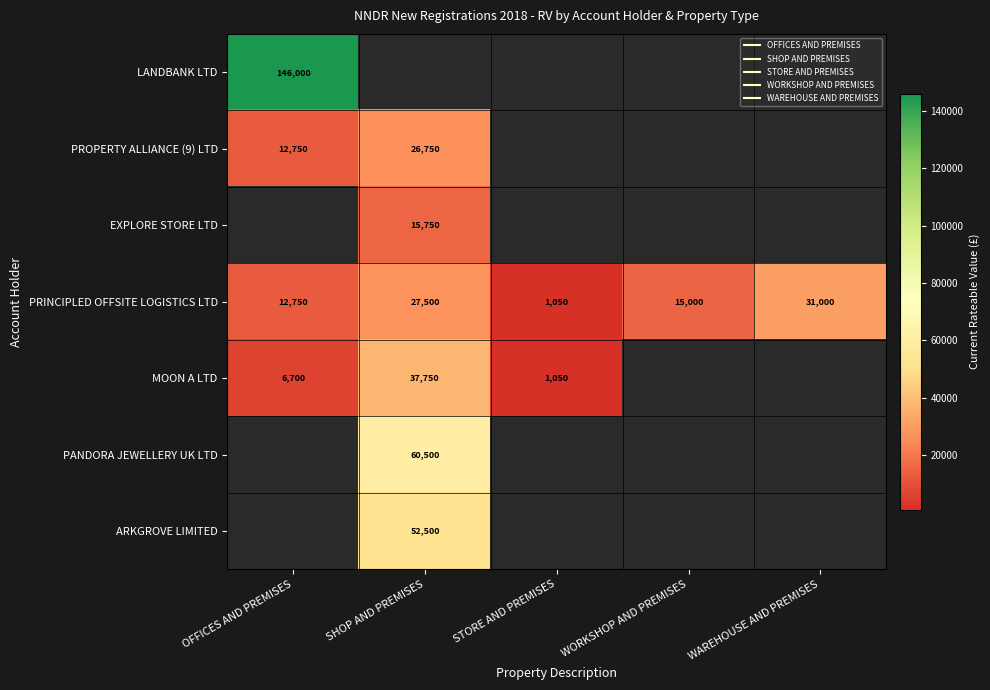

What is the sum of all PANDORA JEWELLERY UK LTD values?

60500